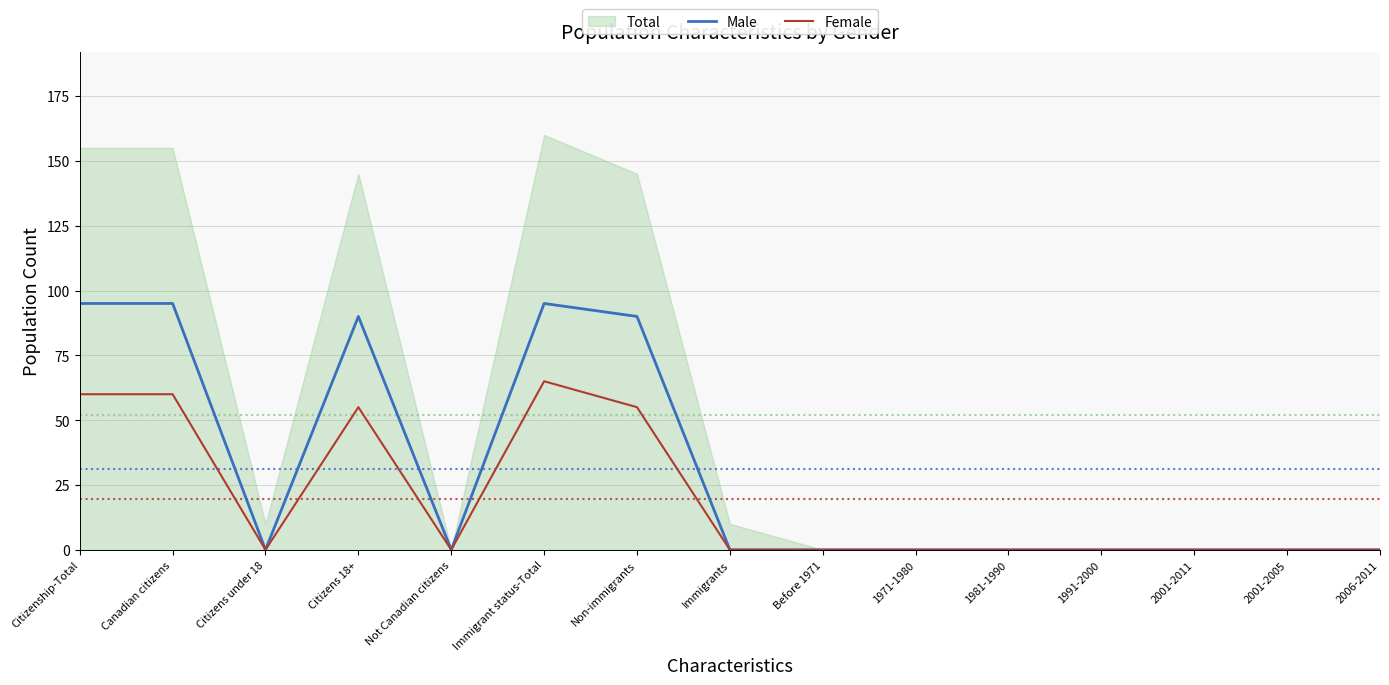

The value of Male at 1991-2000 is 0. True or false?

True